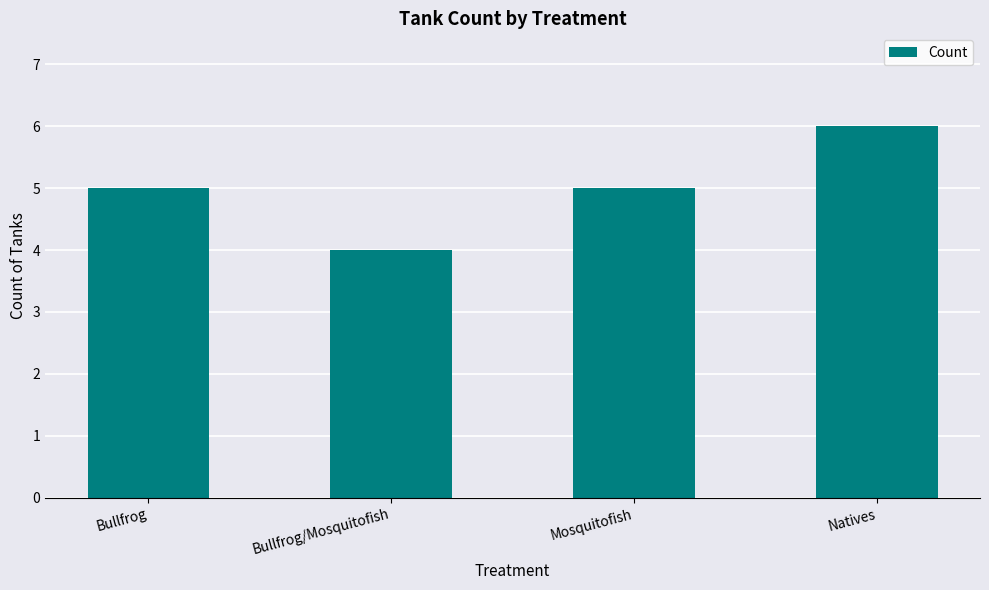

Which label corresponds to the smallest value in the chart?

Bullfrog/Mosquitofish